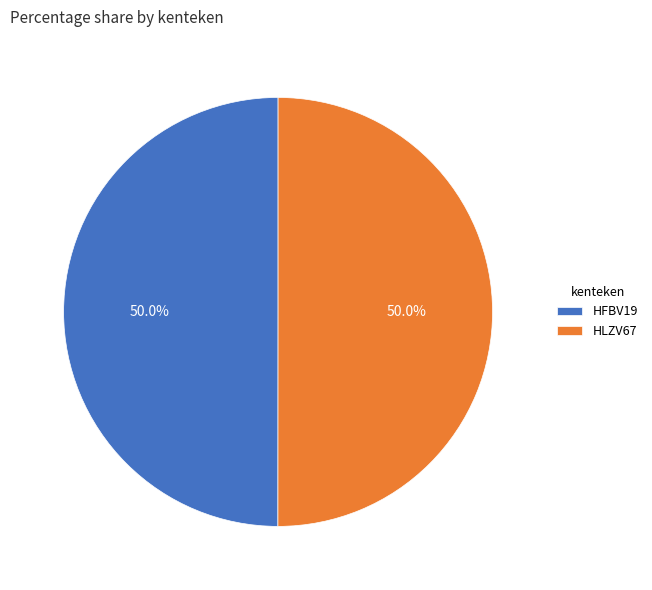

What portion of the pie excludes HLZV67?

50.0%